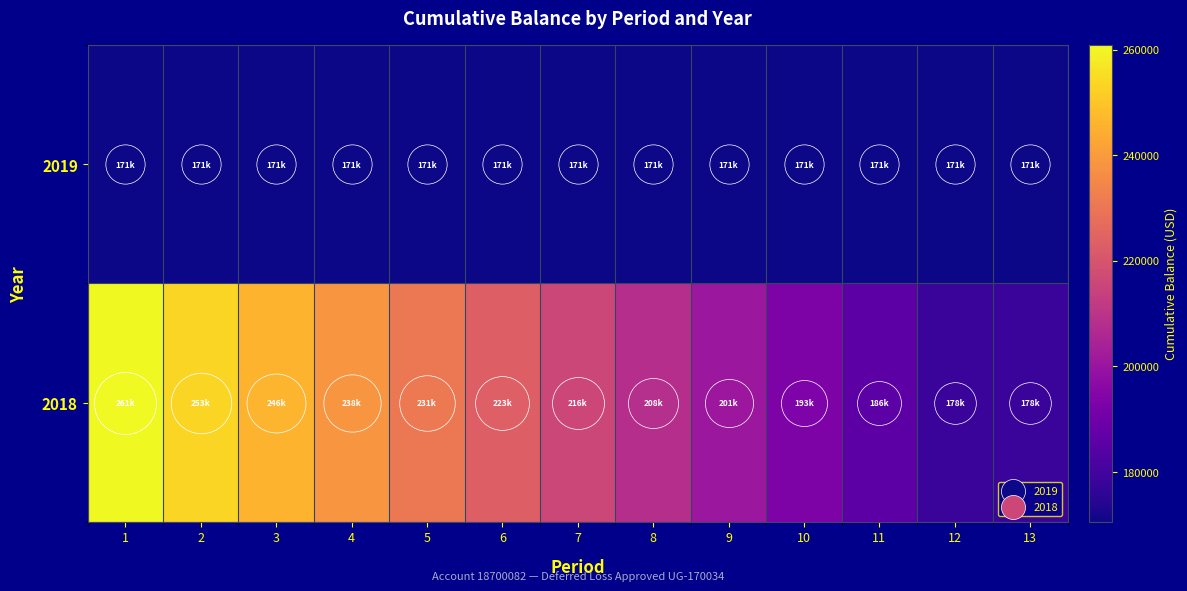

Count the number of data series in this chart.

2